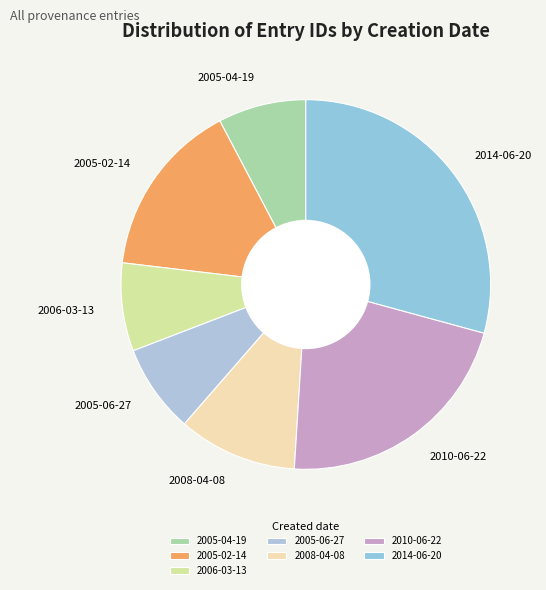

Which category has the biggest portion of the pie?

2014-06-20